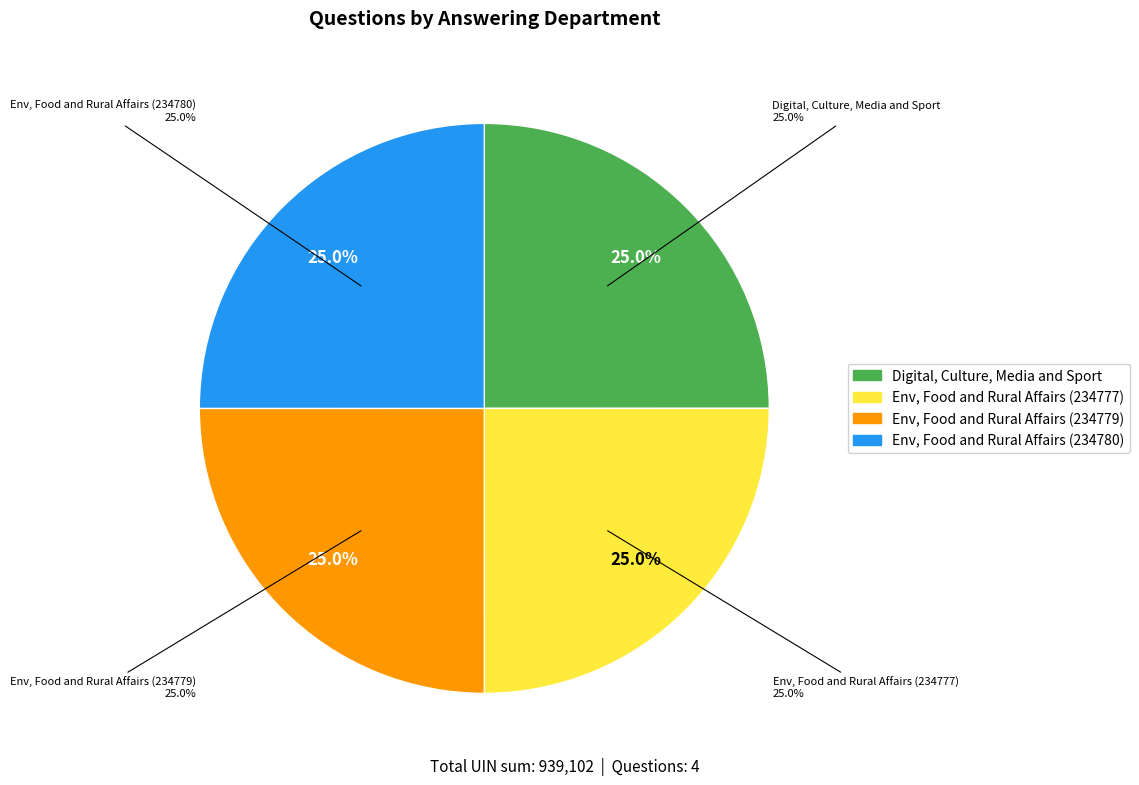

The Environment, Food and Rural Affairs (234780) slice represents 25% of the pie. True or false?

True